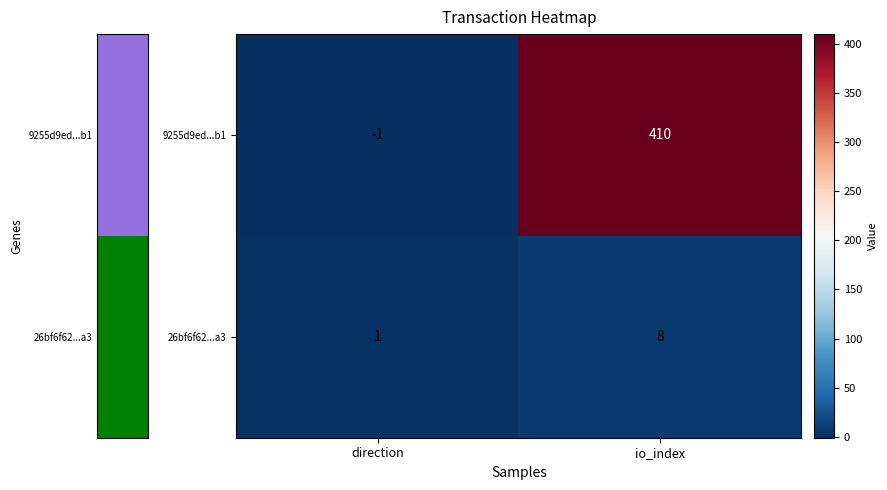

How many negative values does the 9255d9ed...b1 series have?

1